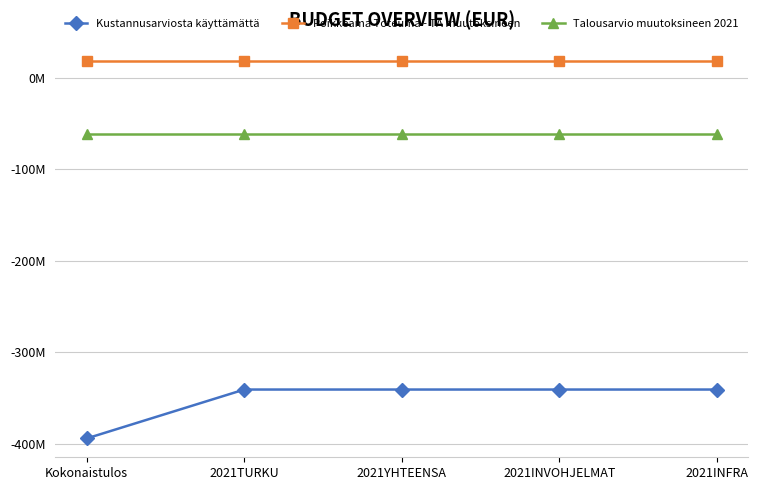

True or false: Poikkeama Toteuma - TA muutoksineen and Kustannusarviosta käyttämättä cross at least once.

False